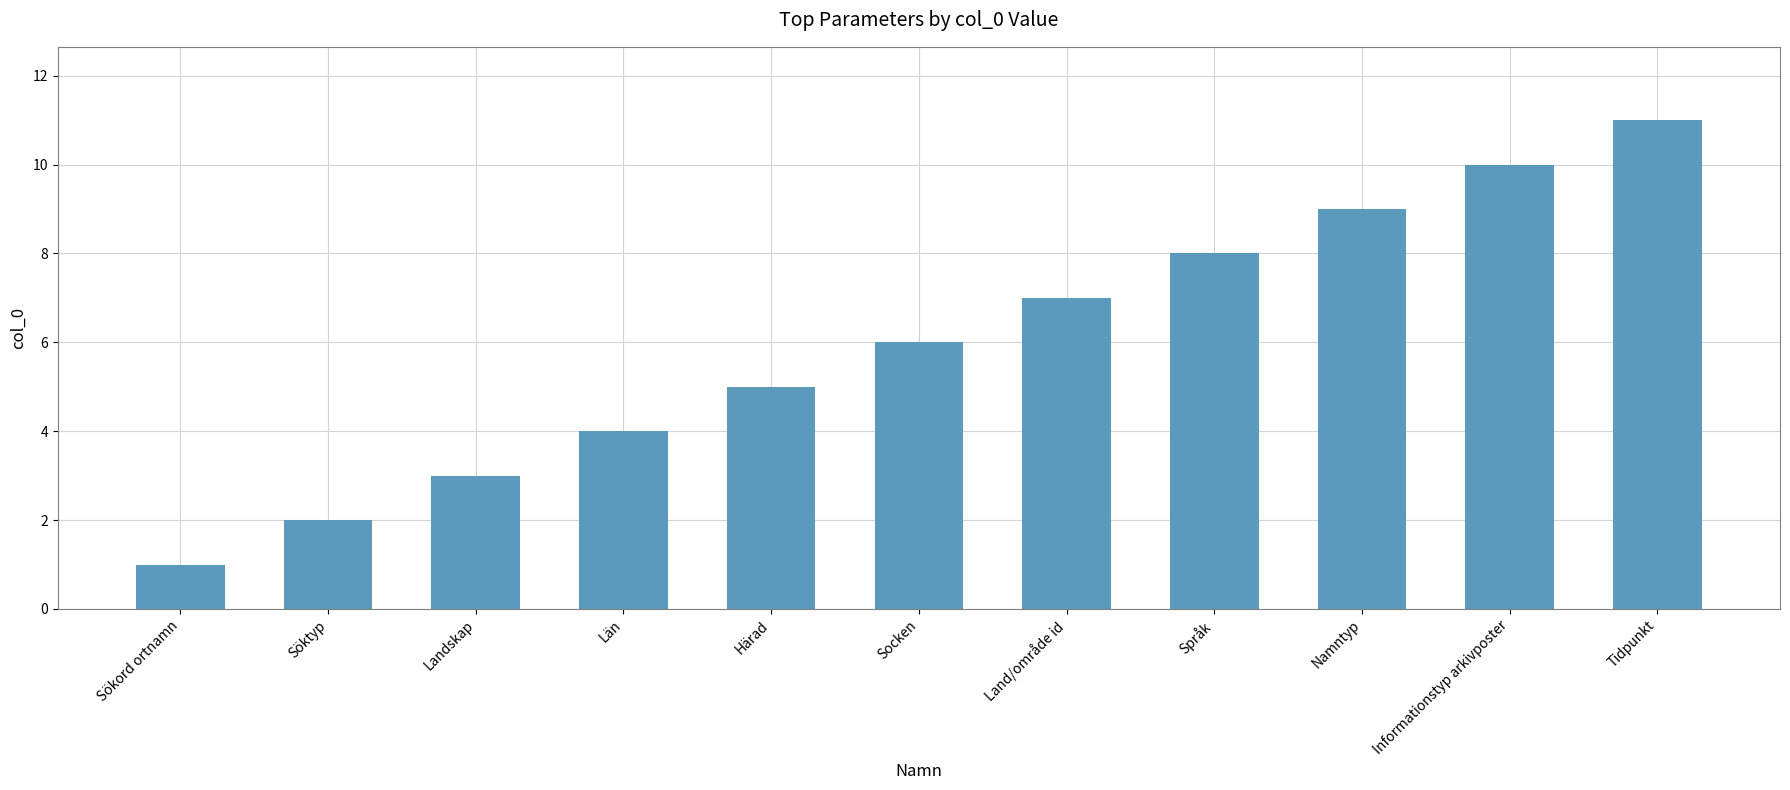

Rank the categories by value from lowest to highest.

Sökord ortnamn, Söktyp, Landskap, Län, Härad, Socken, Land/område id, Språk, Namntyp, Informationstyp arkivposter, Tidpunkt